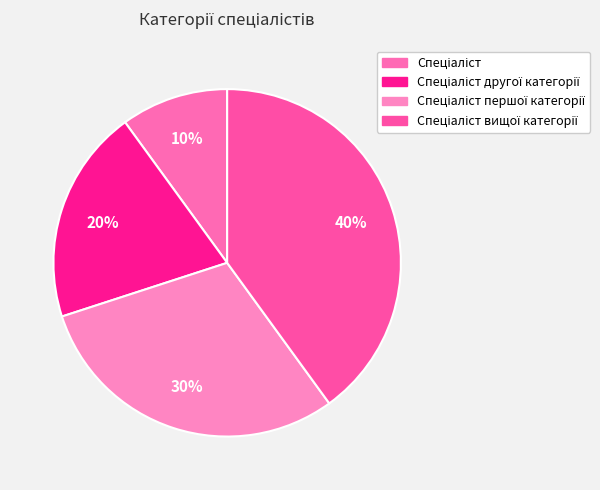

How many slices are in this pie chart?

4